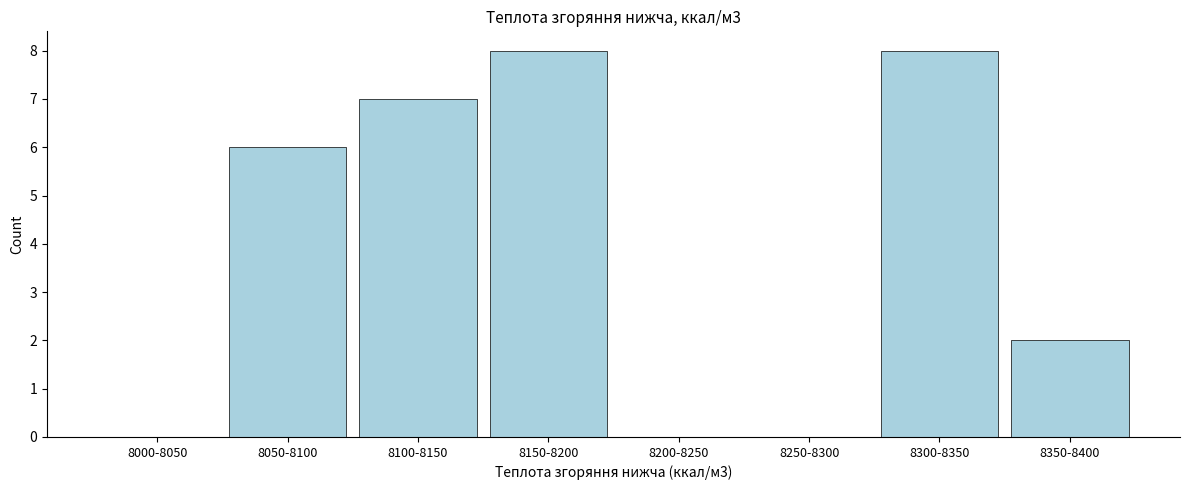

Reading right to left, transcribe all the data shown in this chart.

8350-8400=2	8300-8350=8	8250-8300=0	8200-8250=0	8150-8200=8	8100-8150=7	8050-8100=6	8000-8050=0